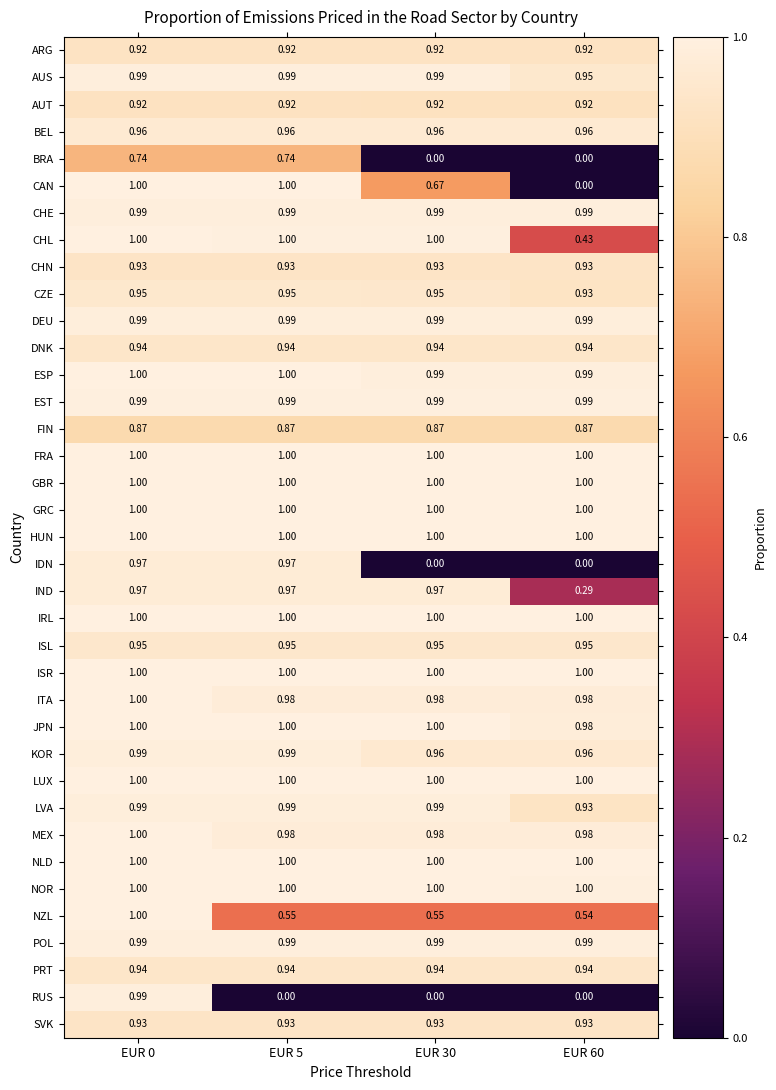

Which series changed the most between EUR 5 and EUR 60?

CAN